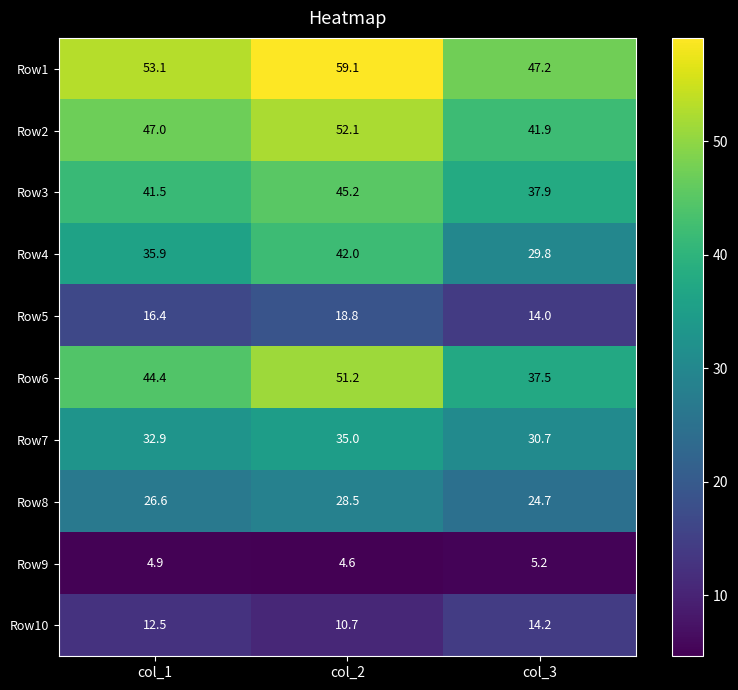

Read the Row1 value at col_1.

53.1